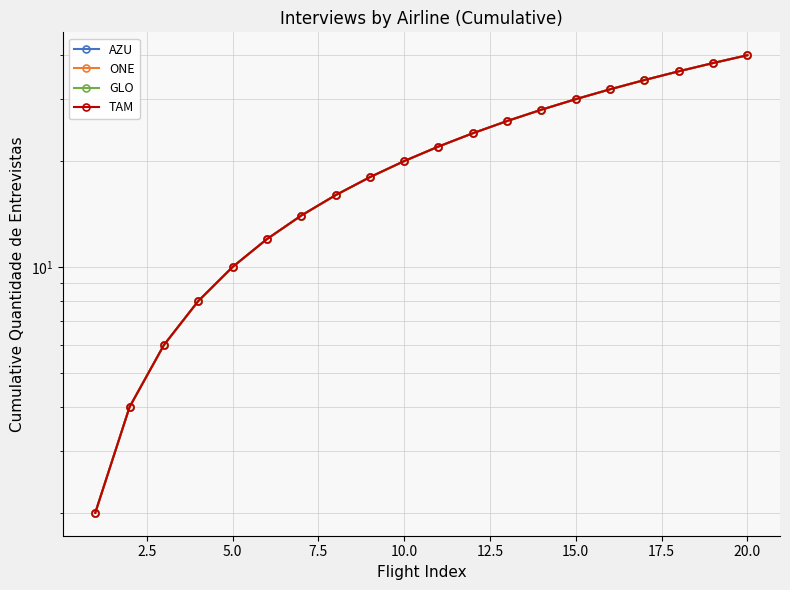

True or false: TAM and ONE cross at least once.

False